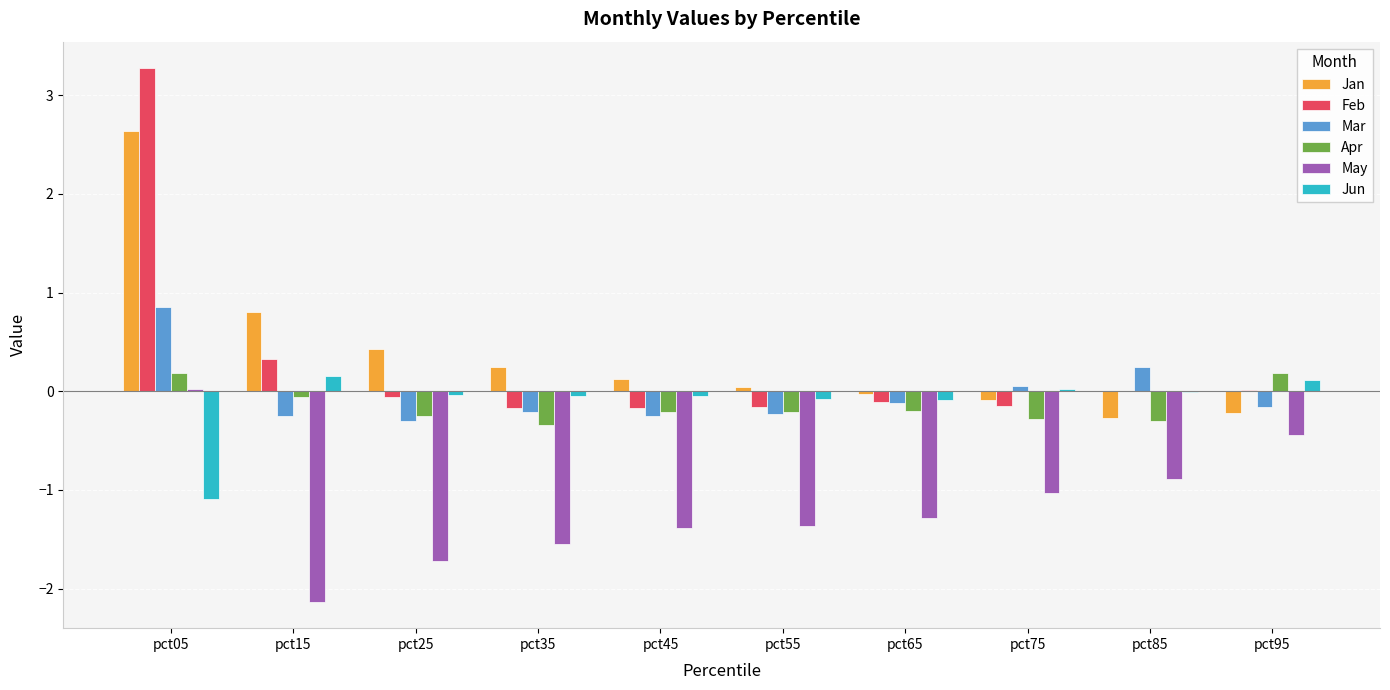

What is the total value across all series at pct75?

-1.5